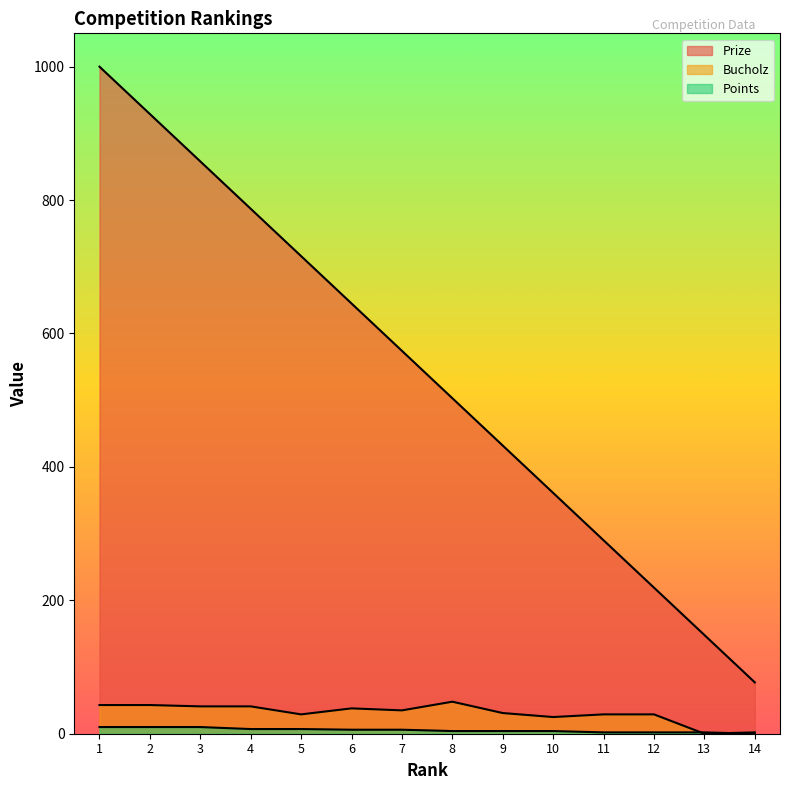

Reading right to left, what are all the values shown in this chart?

Prize: 14=77	13=148	12=219	11=290	10=361	9=432	8=503	7=574	6=645	5=716	4=787	3=858	2=929	1=1000
Bucholz: 14=2	13=0	12=29	11=29	10=25	9=31	8=48	7=35	6=38	5=29	4=41	3=41	2=43	1=43
Points: 14=0	13=2	12=2	11=2	10=4	9=4	8=4	7=6	6=6	5=7	4=7	3=10	2=10	1=10